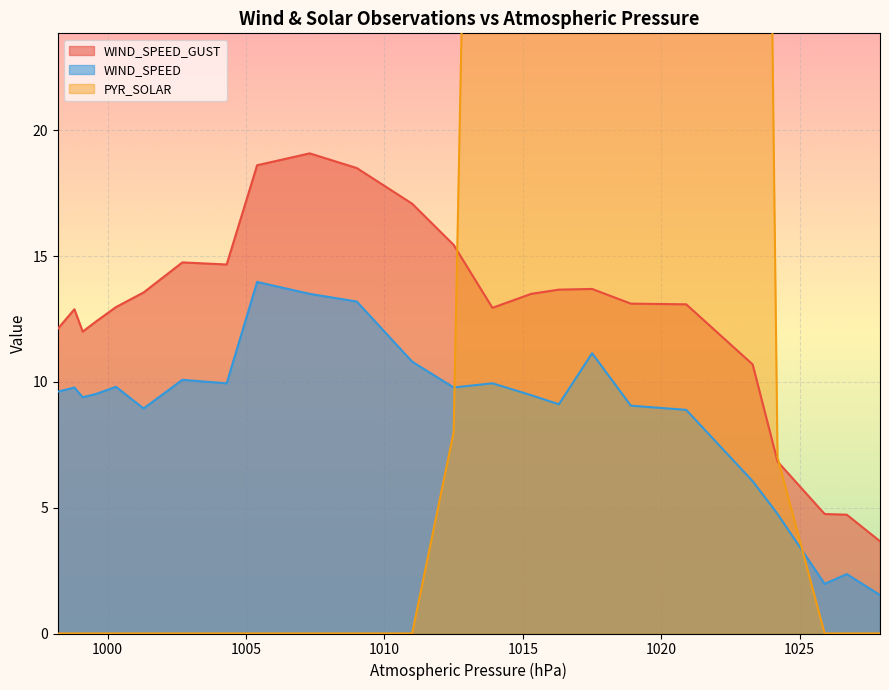

List the series in order of their peak value, highest first.

PYR_SOLAR, WIND_SPEED_GUST, WIND_SPEED